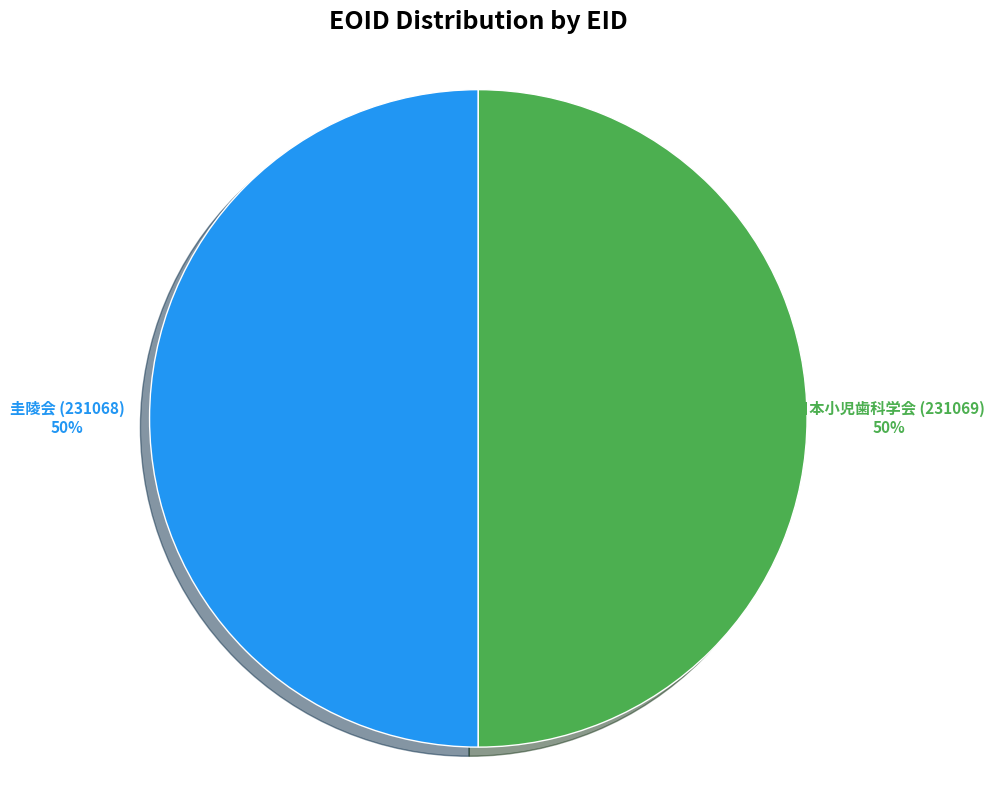

Which category has the biggest portion of the pie?

日本小児歯科学会 (231069)